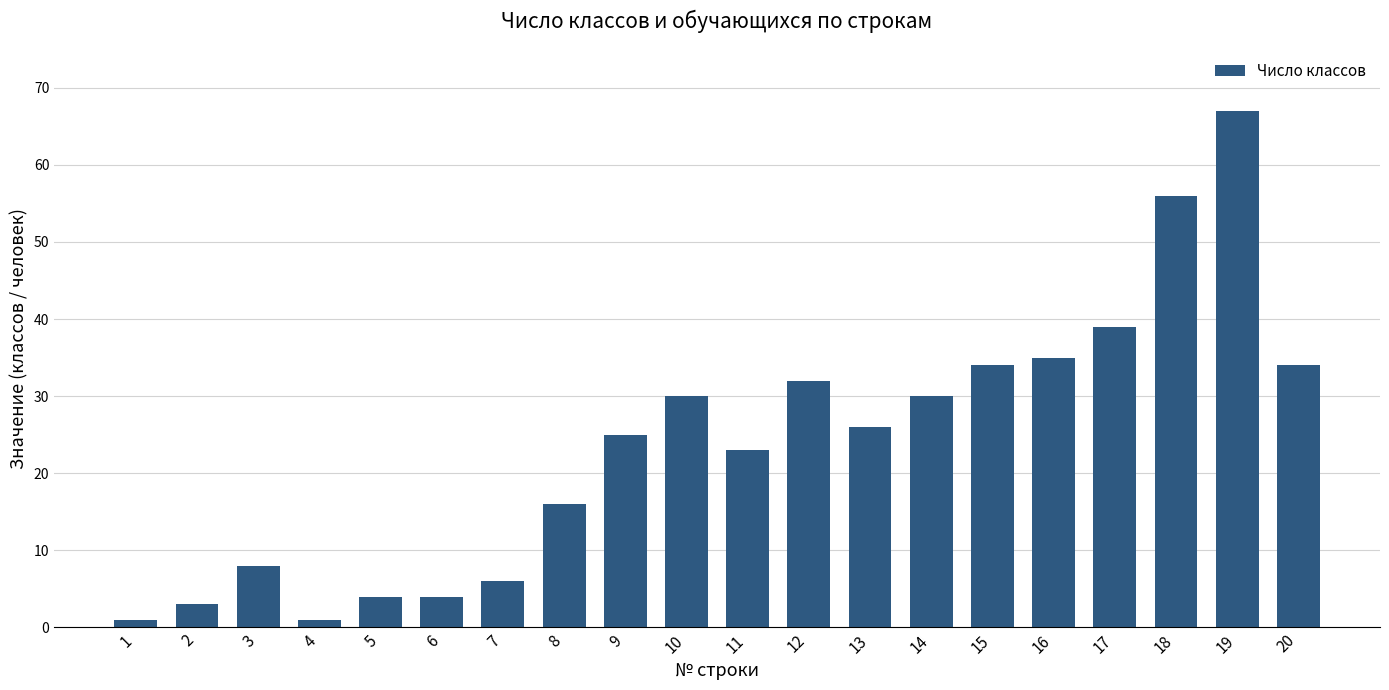

Where does the data first go above 26?

10